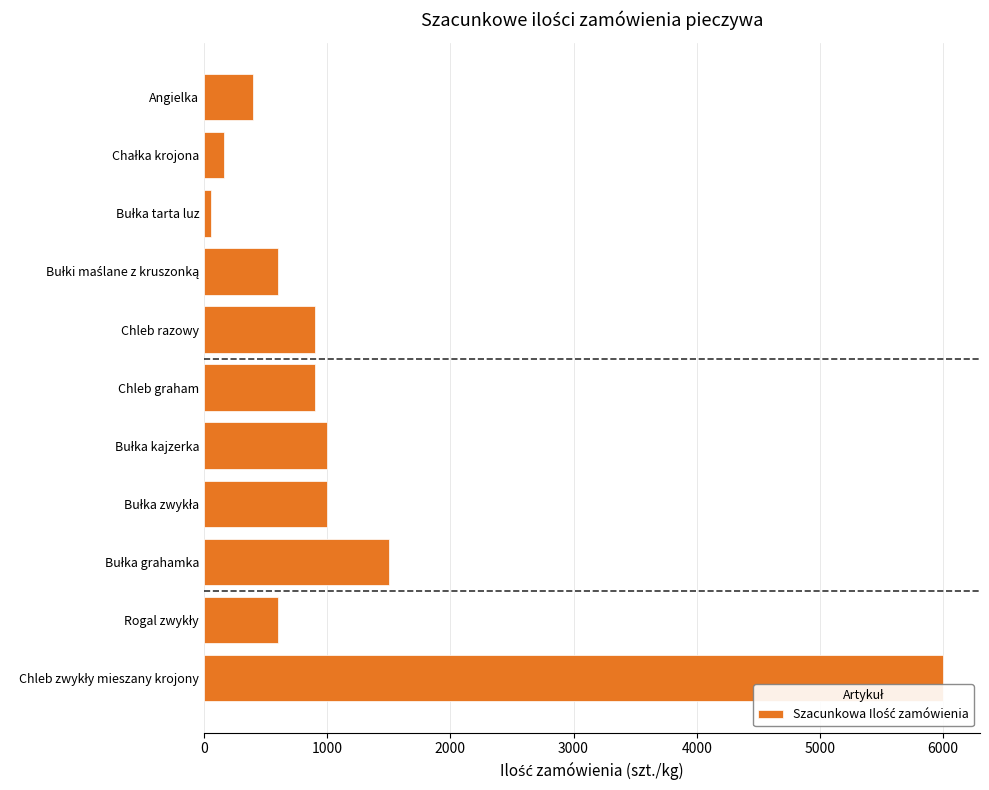

What value does the data have at Angielka?

400